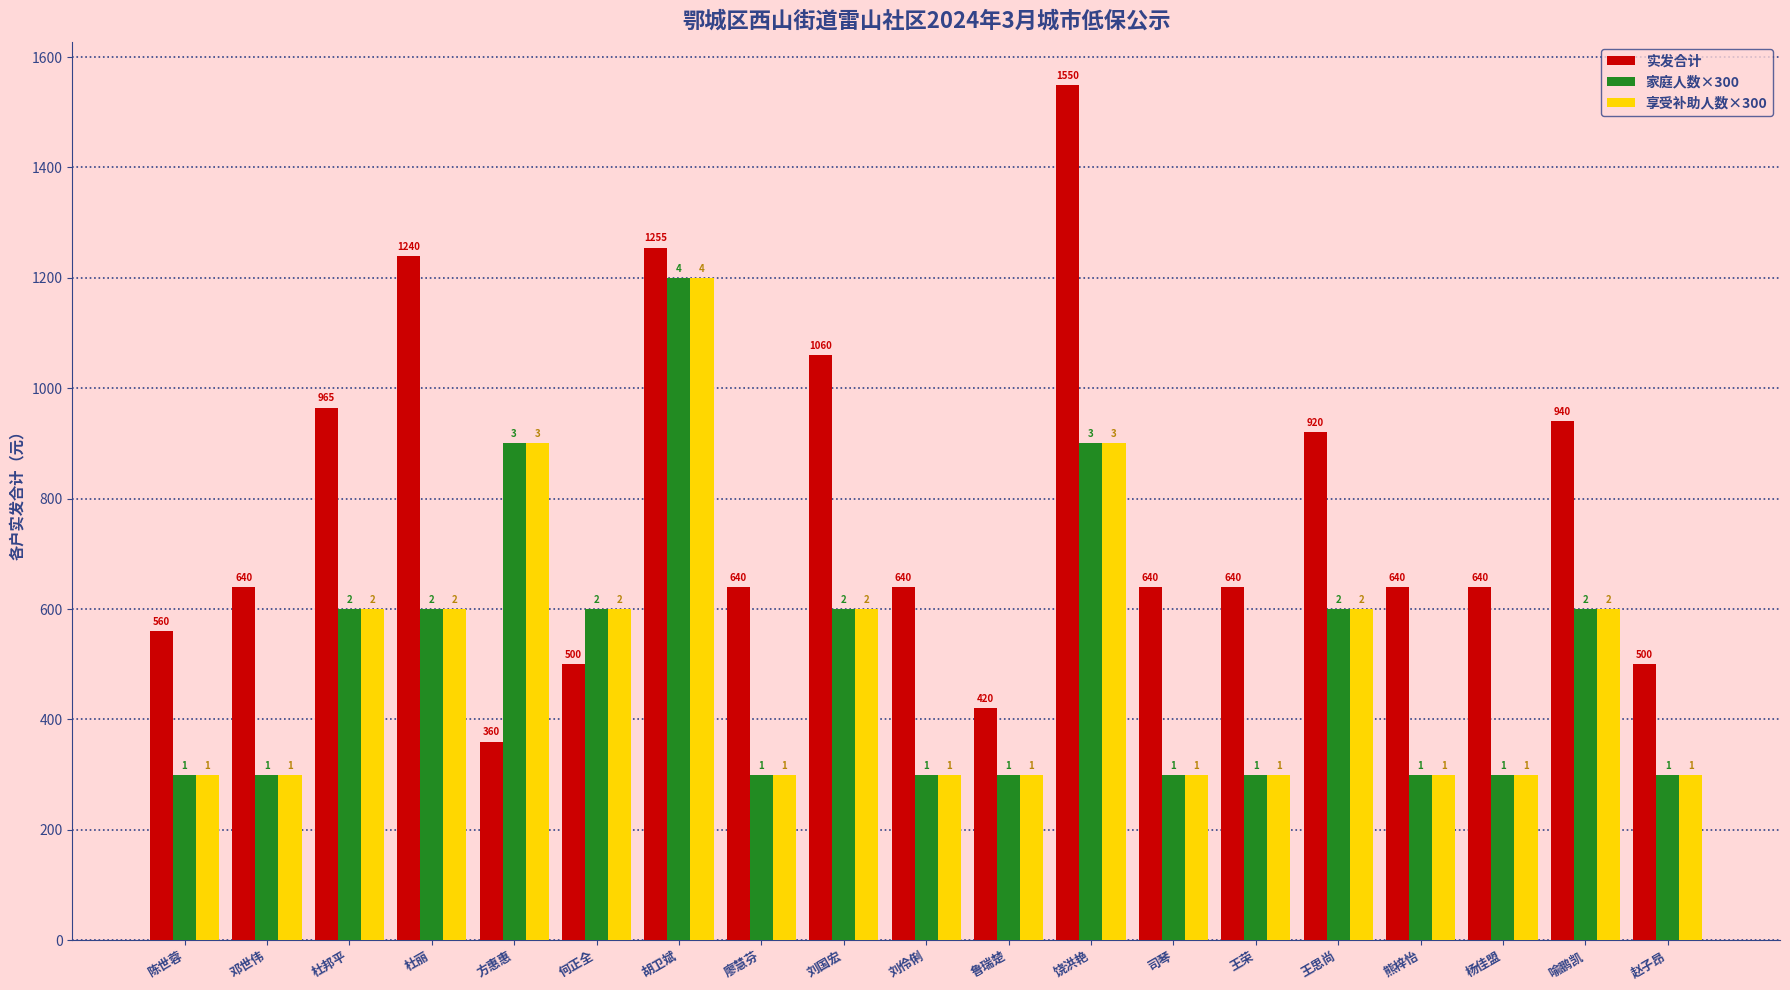

Is it true that 家庭人数×300 equals 600 at 喻鹏凯?

True